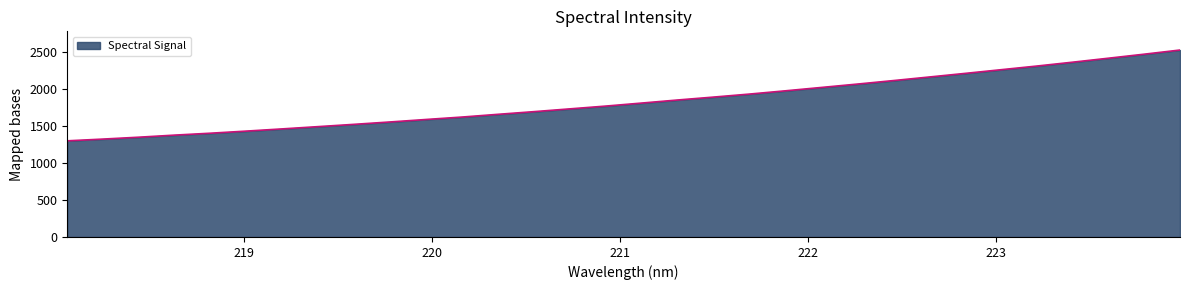

What is the smallest value displayed?

1297.0